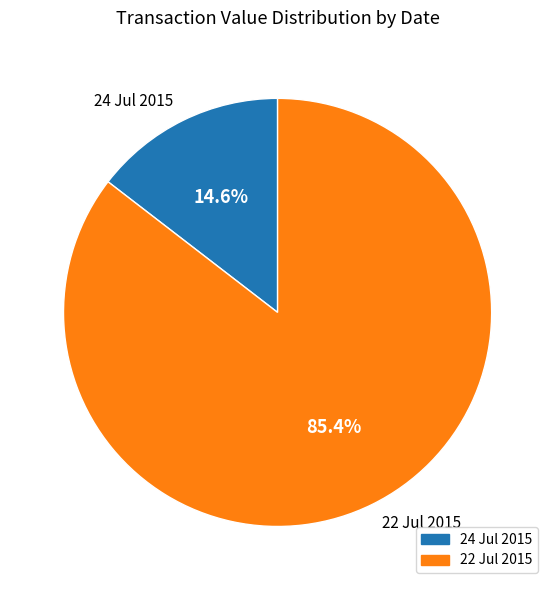

Is 24 Jul 2015 the majority of the pie?

No